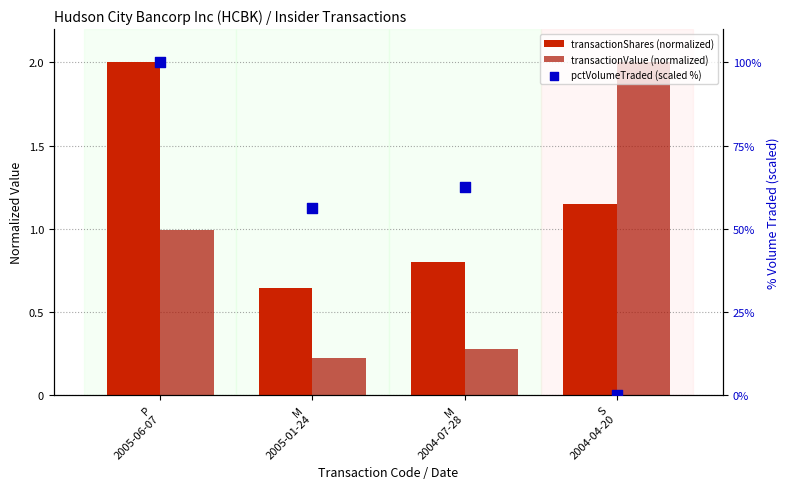

Which series contains the lowest Y value?

pctVolumeTraded (scaled %)